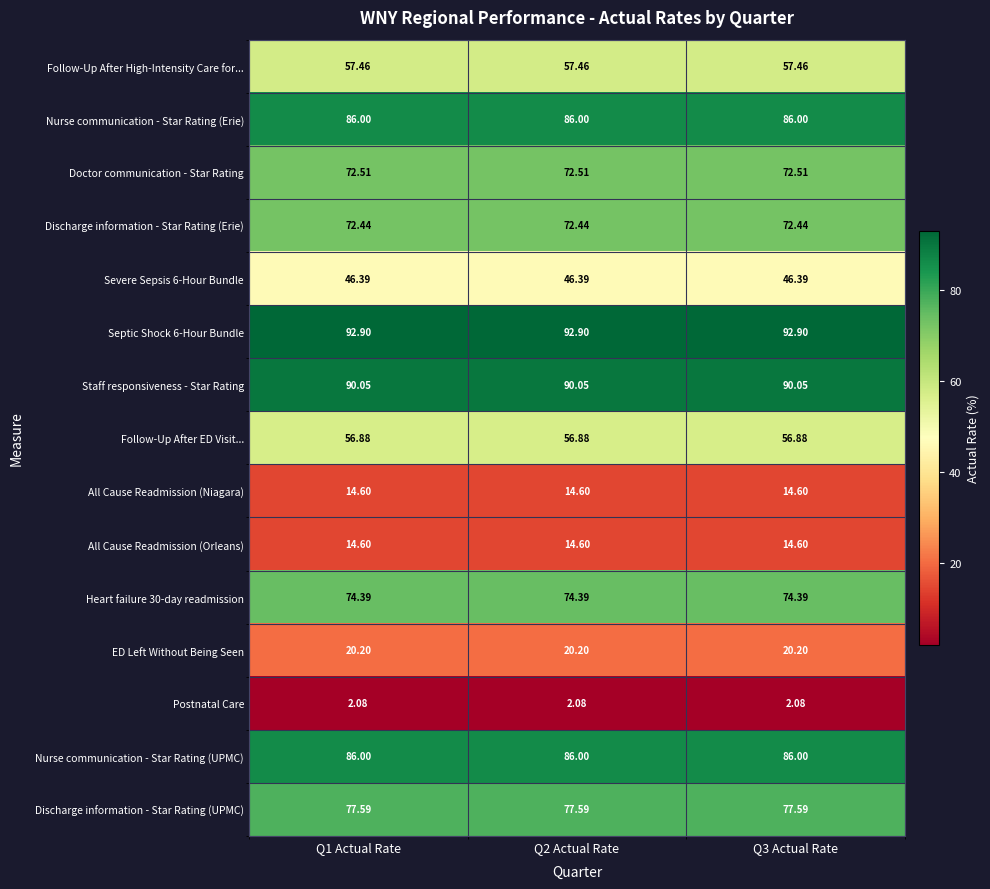

At how many categories does at least one series exceed 57?

3